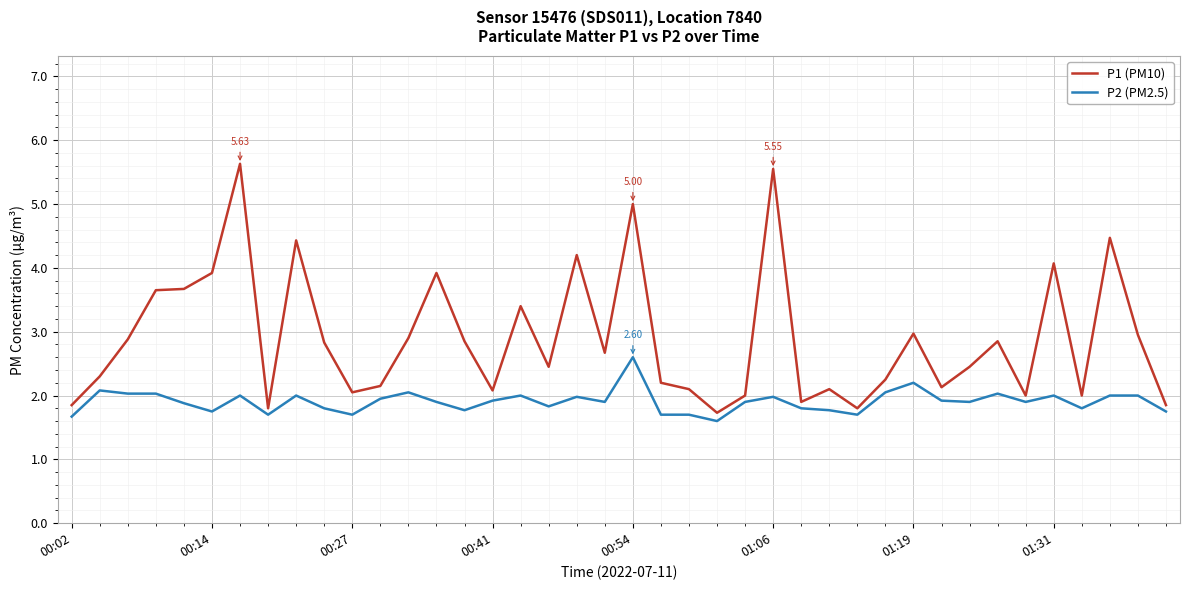

What is the difference between the maximum and minimum values in the P1 (PM10) series?

3.9